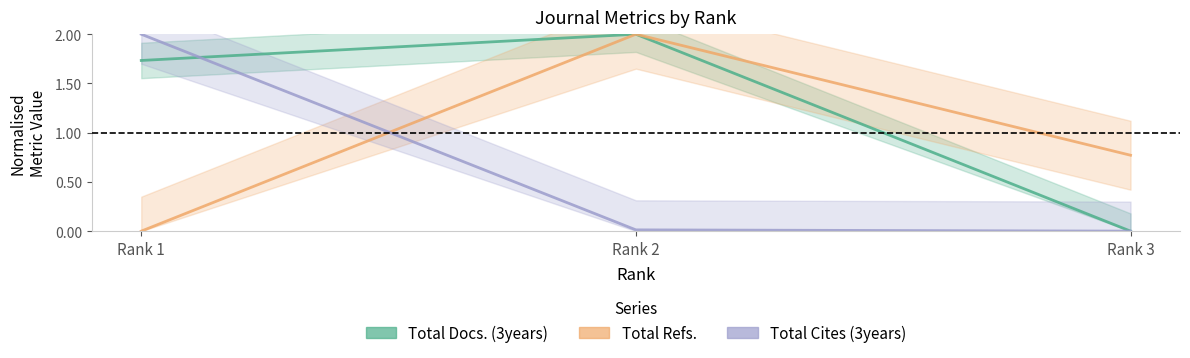

Between Rank 2 and Rank 3, which series saw the biggest shift?

Total Docs. (3years)